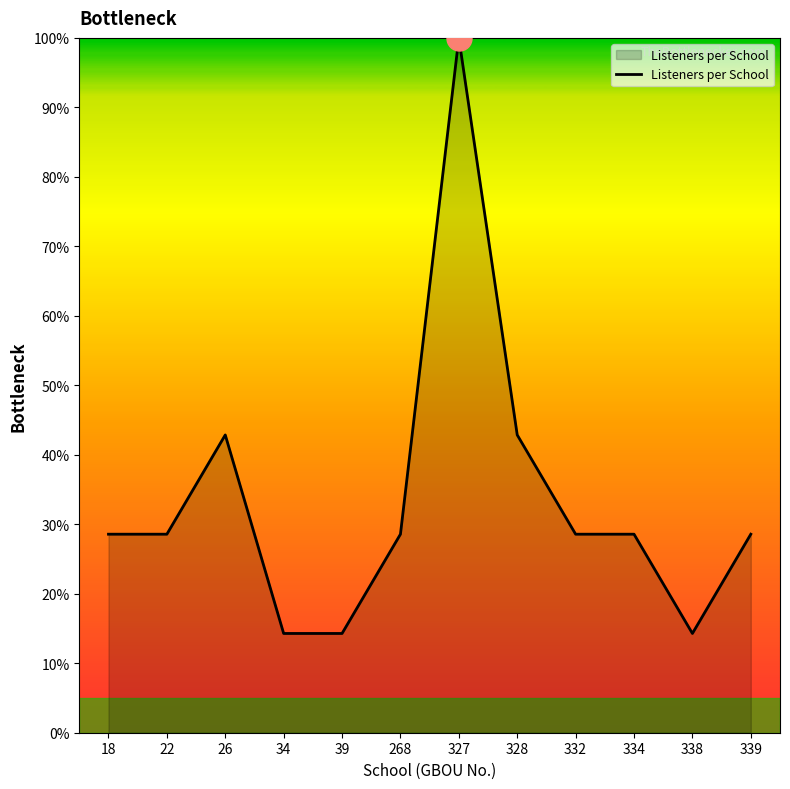

How many lines are shown in the chart?

1